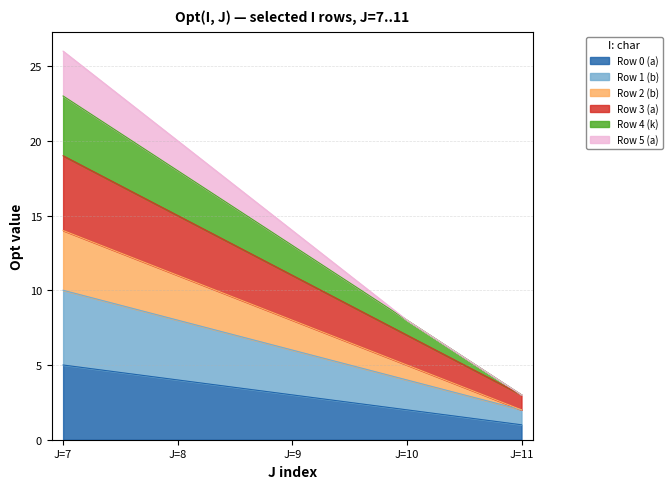

Does the chart have visible grid lines?

Yes